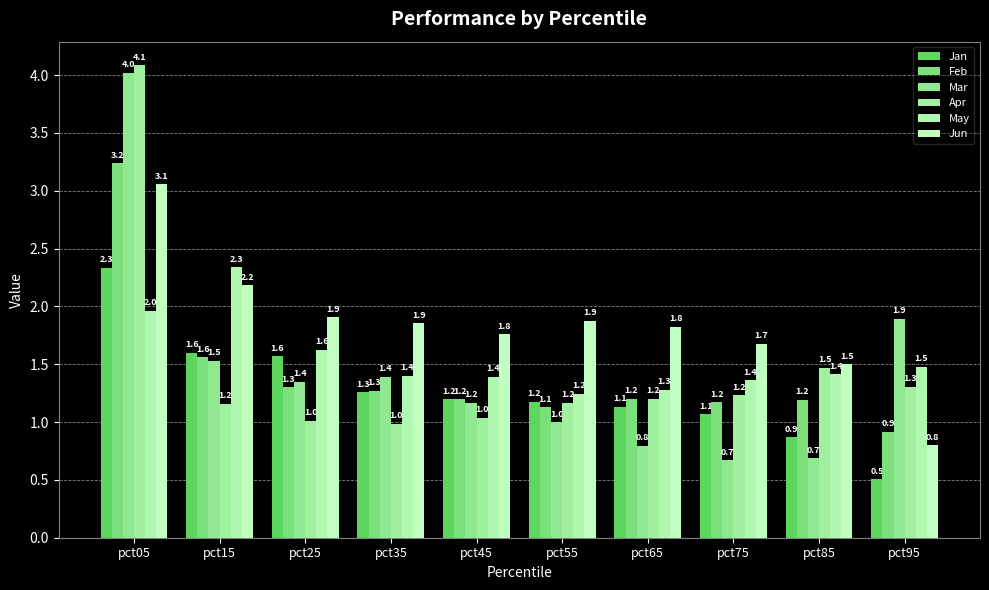

How many groups of bars are there?

10